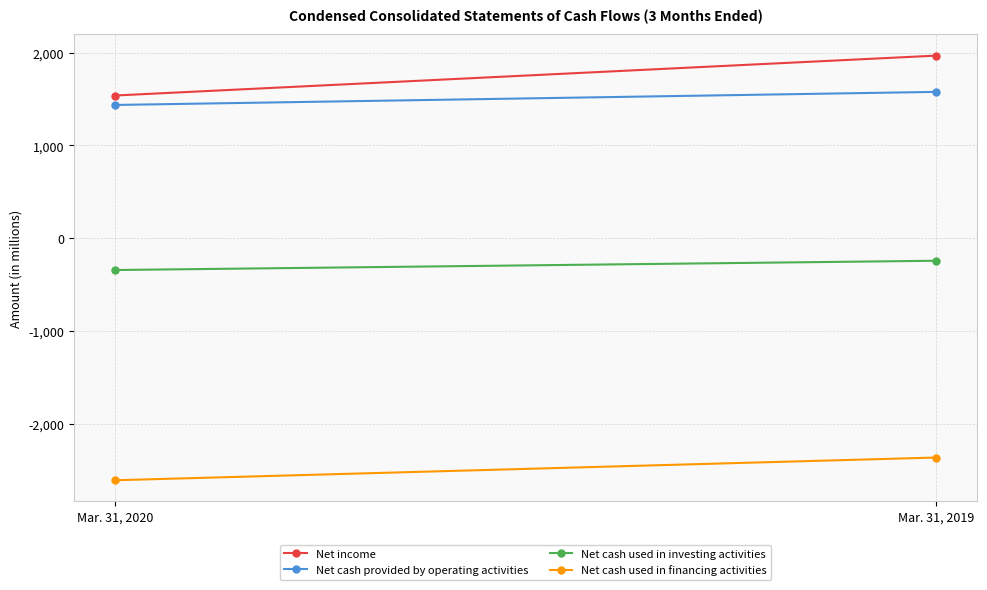

The value of Net cash provided by operating activities at Mar. 31, 2020 is 1436. True or false?

True